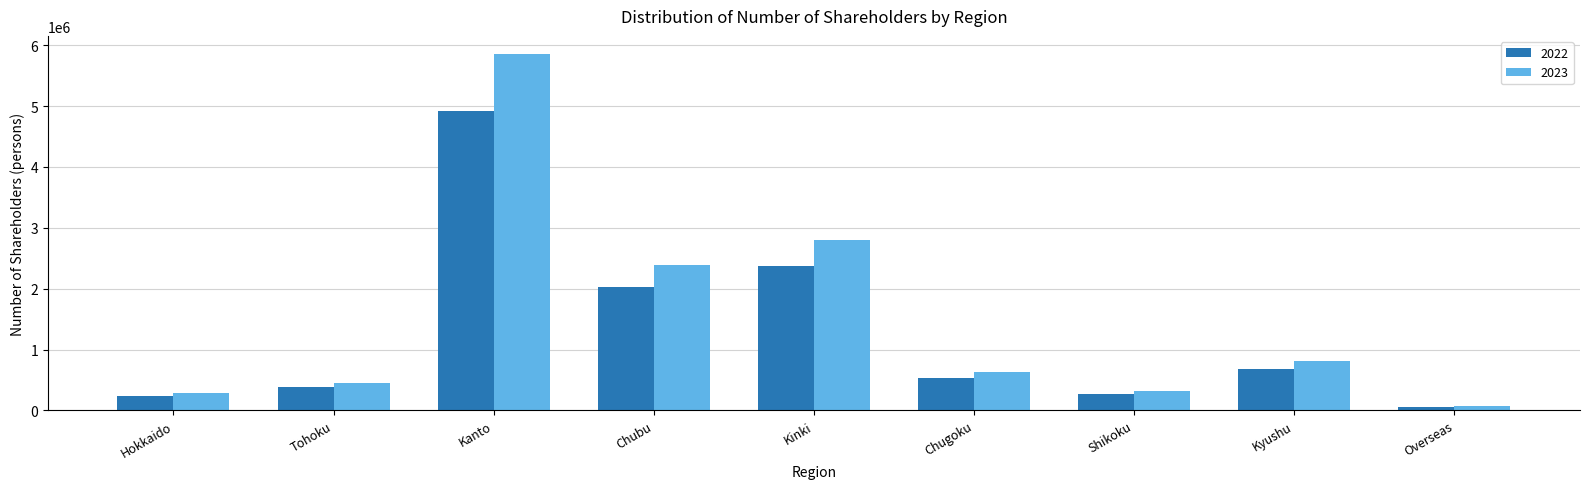

List the series in order of their peak value, highest first.

2023, 2022